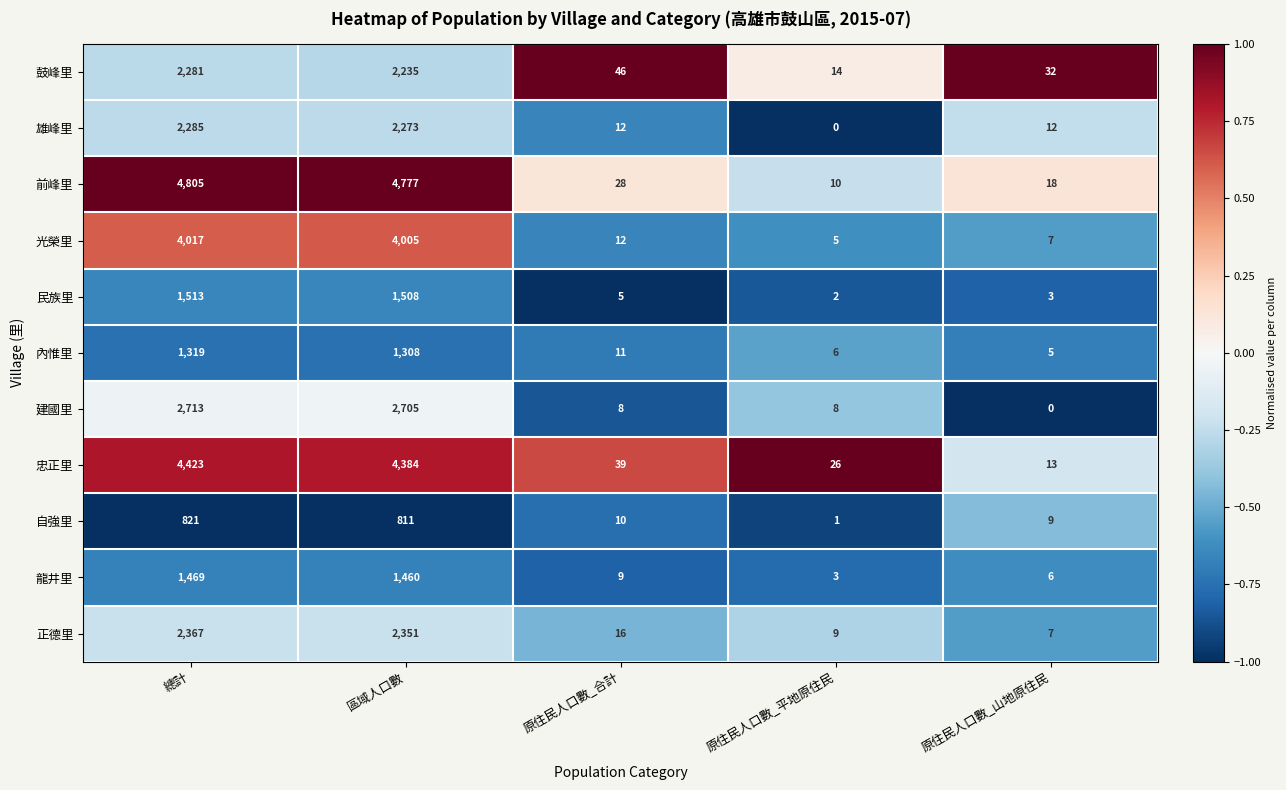

At how many categories does at least one series exceed 0?

5